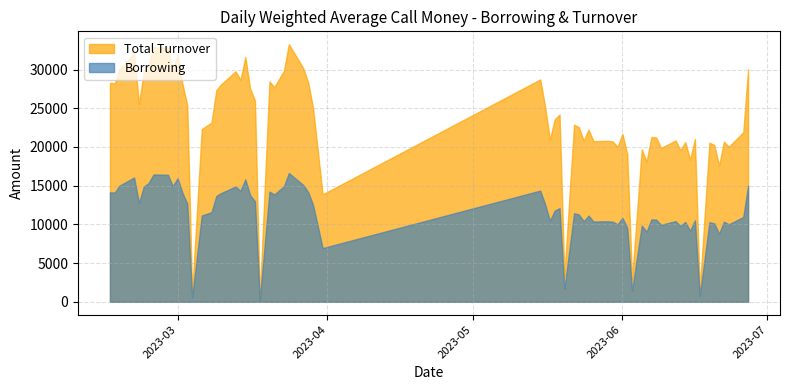

What is the total value across all series at 27?

49902